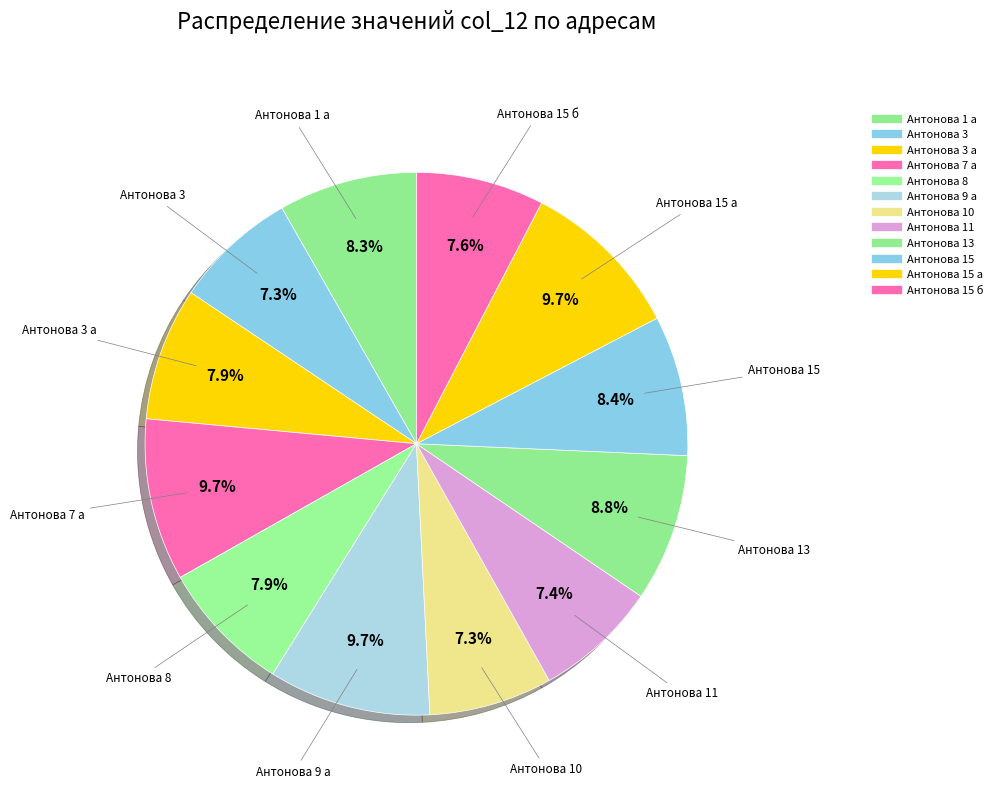

How many segments does this pie chart have?

12